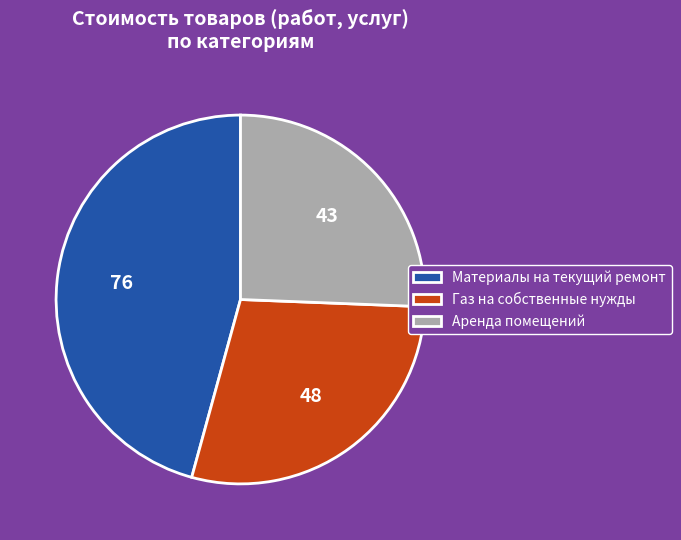

Between Материалы на текущий ремонт and Газ на собственные нужды, which is larger?

Материалы на текущий ремонт